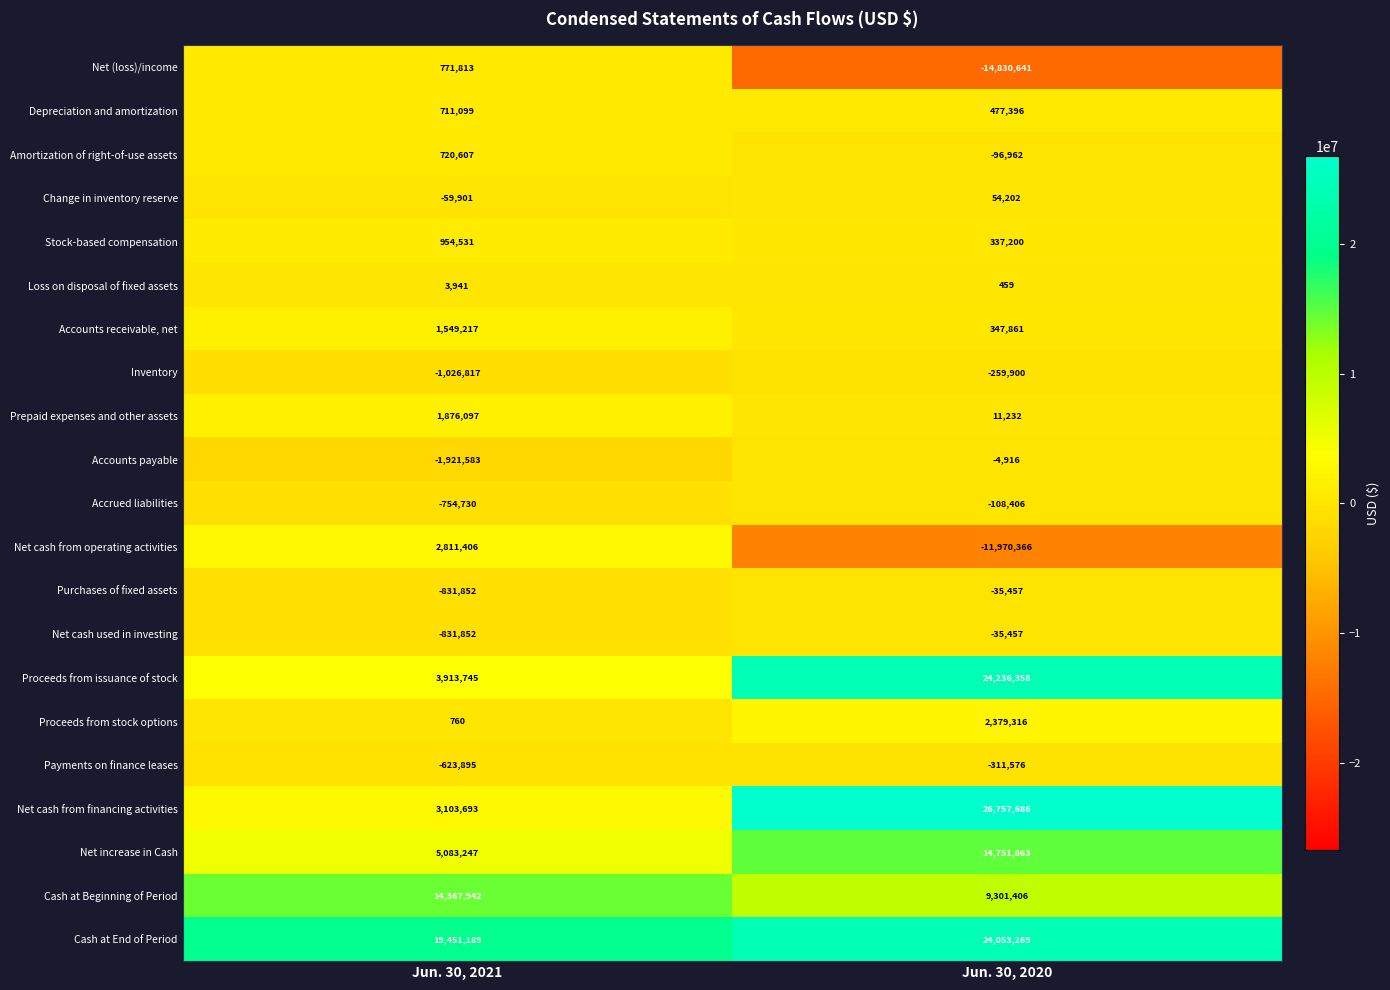

List the labels in order of Net increase in Cash value, smallest first.

Jun. 30, 2021, Jun. 30, 2020